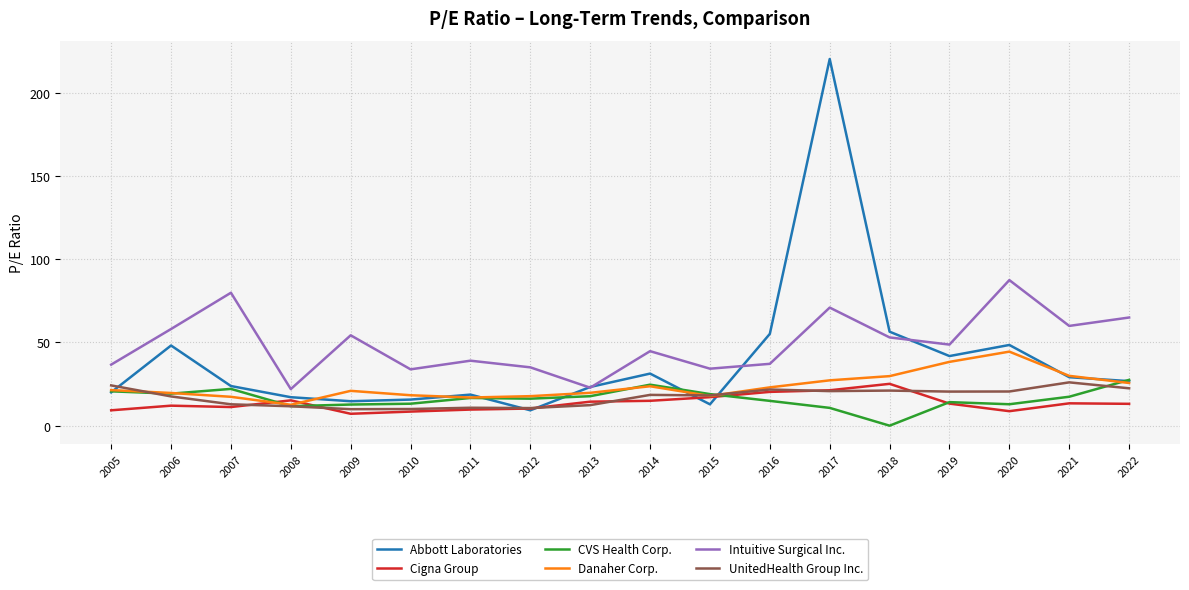

What are all the series names shown in the legend?

Abbott Laboratories, Cigna Group, CVS Health Corp., Danaher Corp., Intuitive Surgical Inc., UnitedHealth Group Inc.